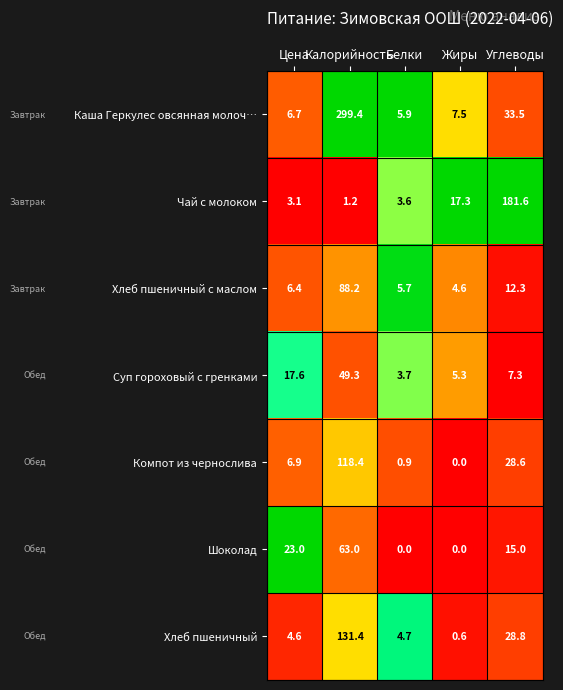

List the series in order of their peak value, highest first.

Каша Геркулес овсянная молоч…, Чай с молоком, Хлеб пшеничный, Компот из чернослива, Хлеб пшеничный с маслом, Шоколад, Суп гороховый с гренками